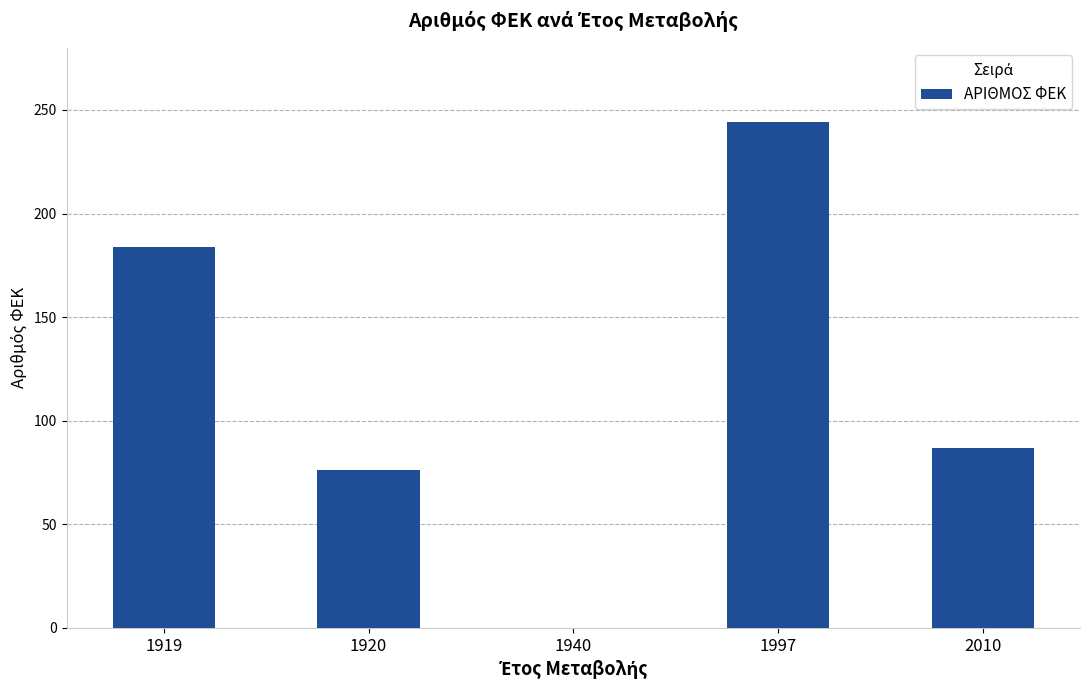

Between 1920 and 1997, which is larger?

1997